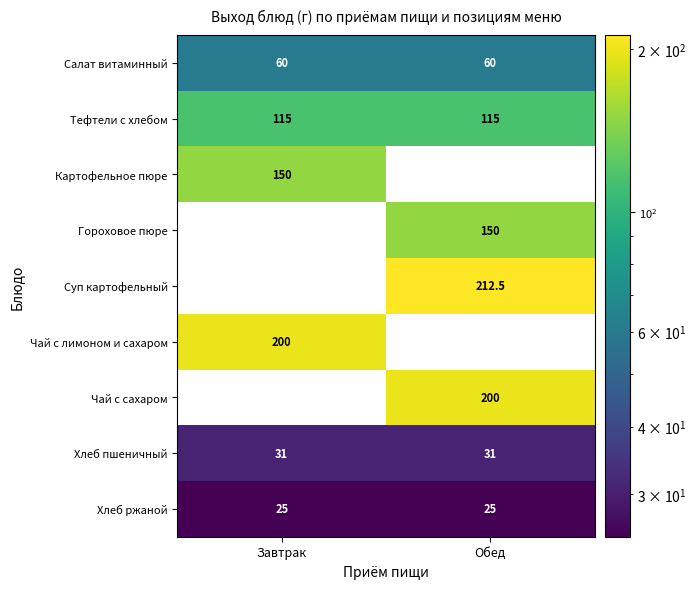

The value of Хлеб пшеничный at Обед is 7.0. True or false?

False